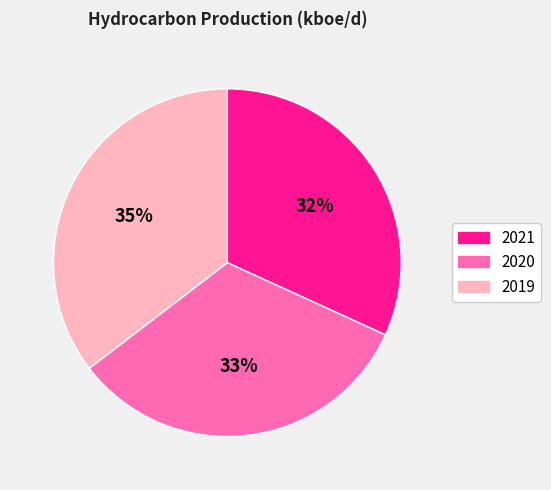

True or false: 2020 accounts for 19% of the total.

False